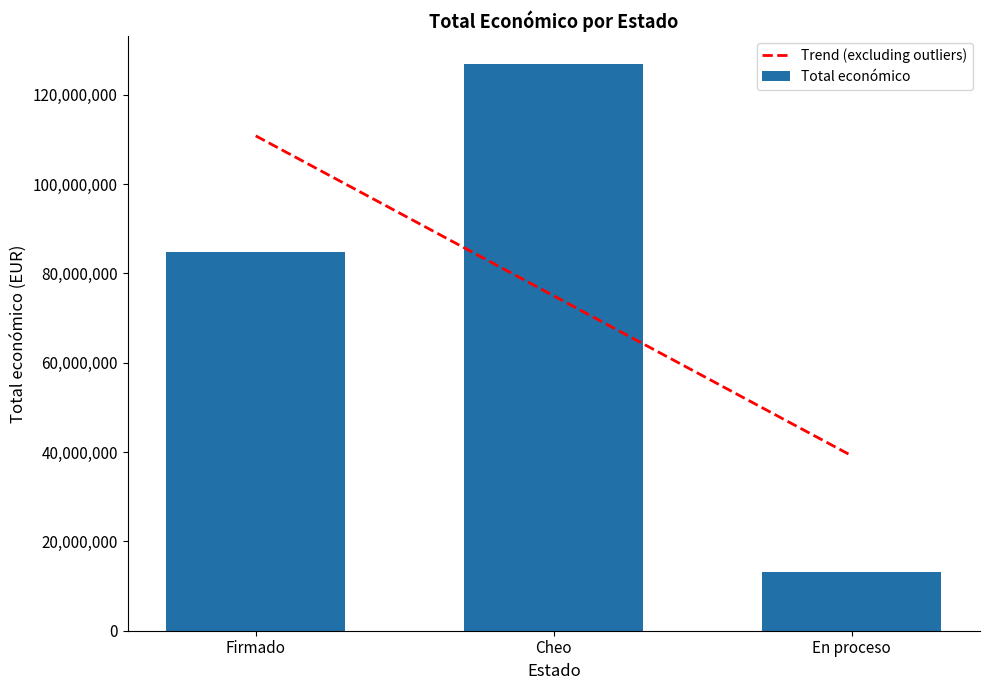

How many groups of bars are there?

3